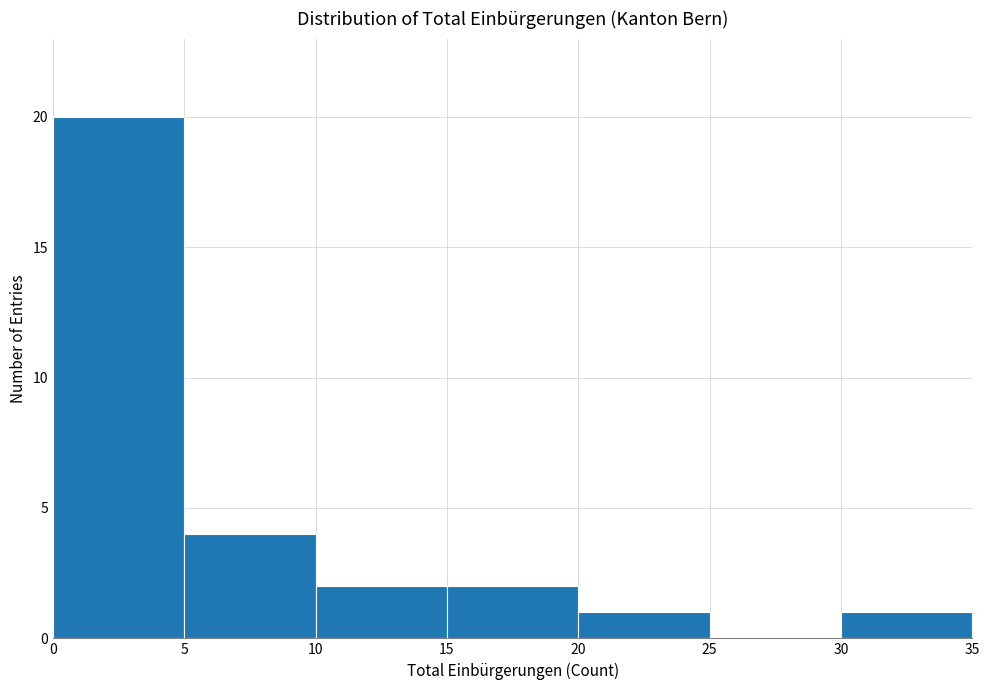

How tall is the bar that spans 5 to 10 on the x-axis? The values are not printed on the chart, so give them approximately, as read against the axis.

4